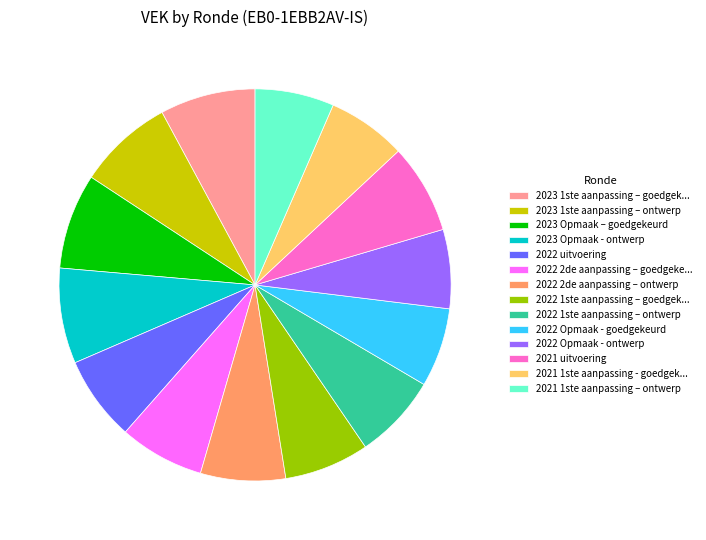

What is the ratio of the value at 2023 1ste aanpassing – goedgek... to the value at 2022 Opmaak - goedgekeurd?

1.2